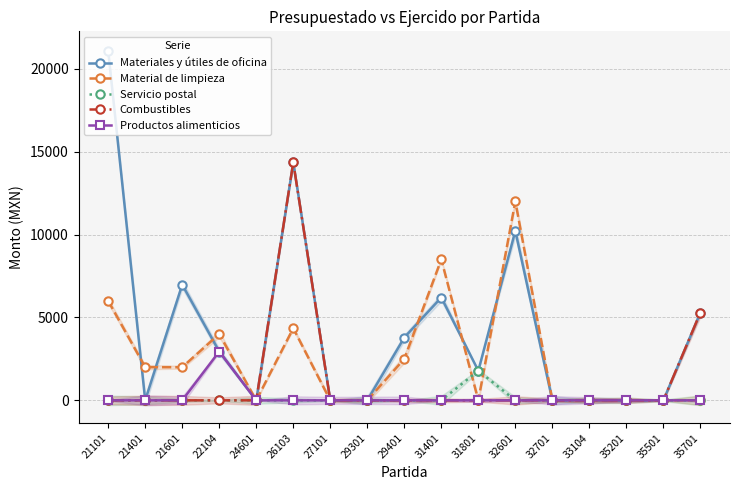

How many data points does each series have?

17